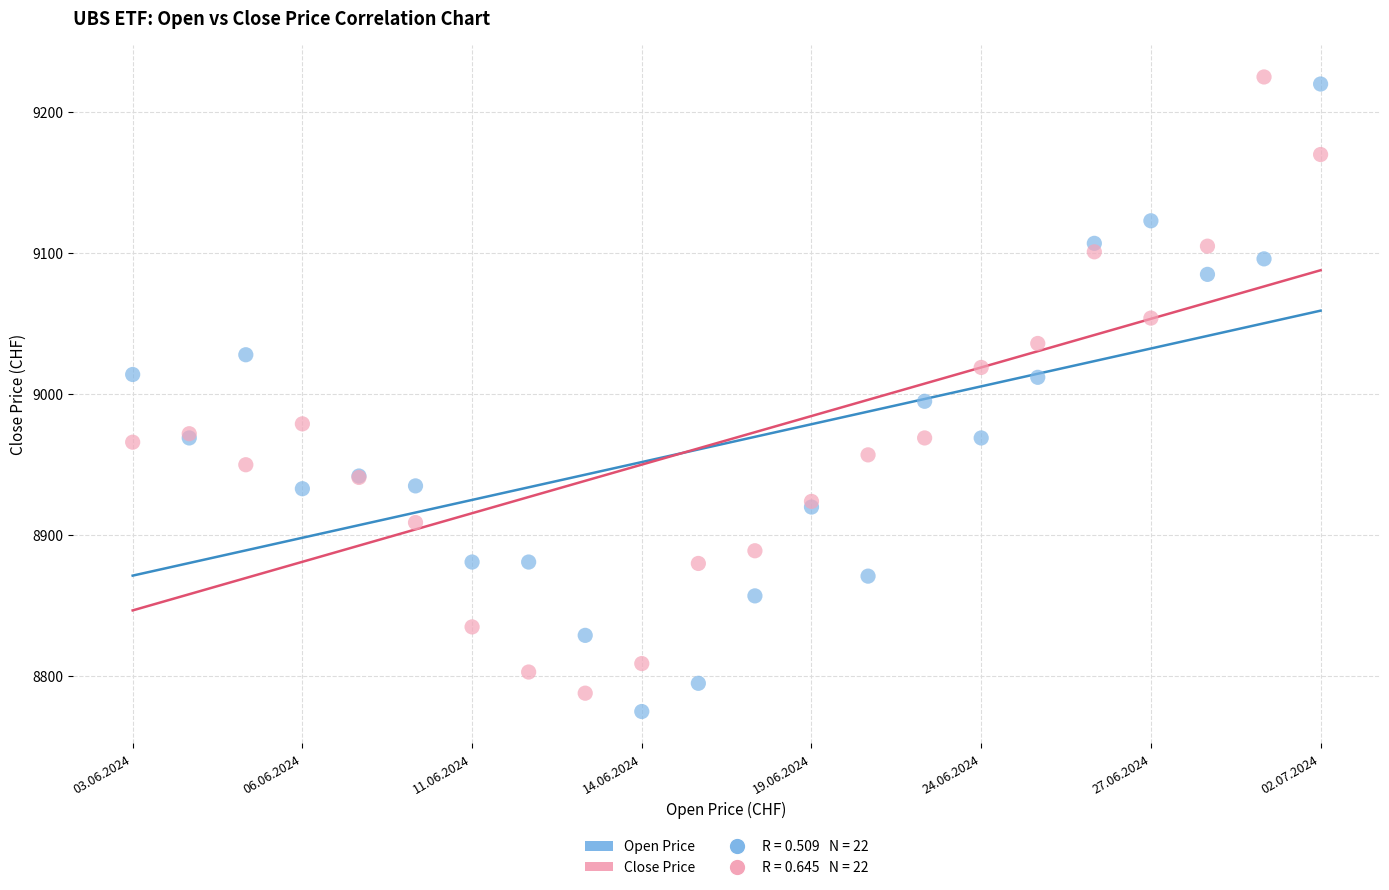

Across all series, what Y value is closest to 9000?

8995